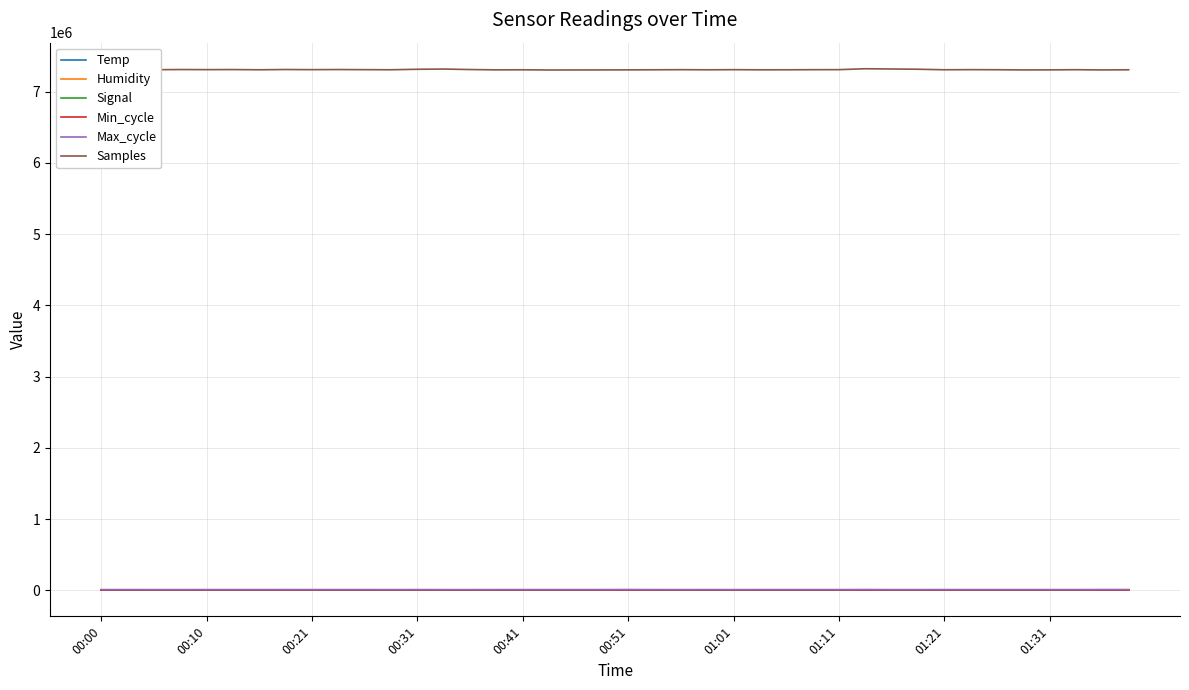

Which series has the largest range (max minus min)?

Samples